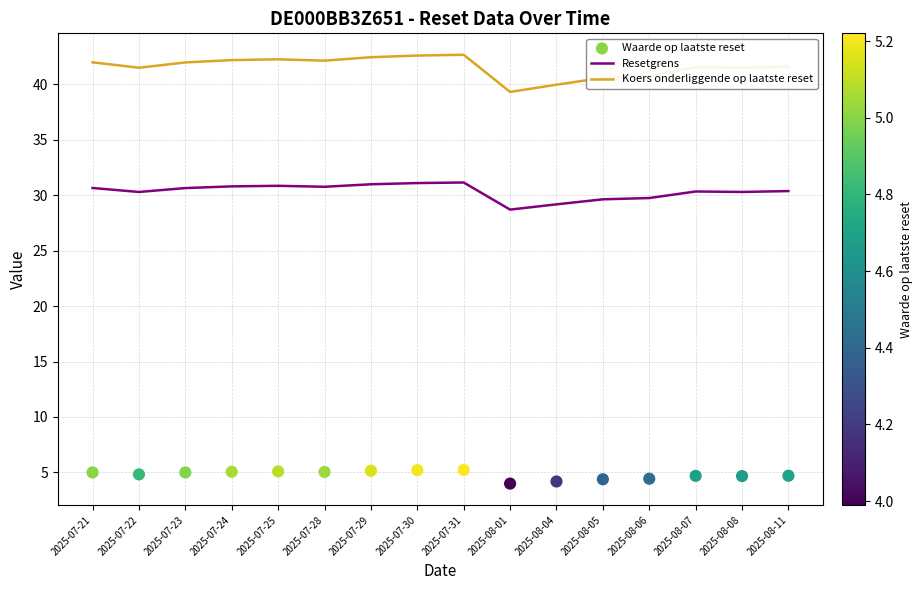

At which category is the sum across all series the highest?

2025-07-31